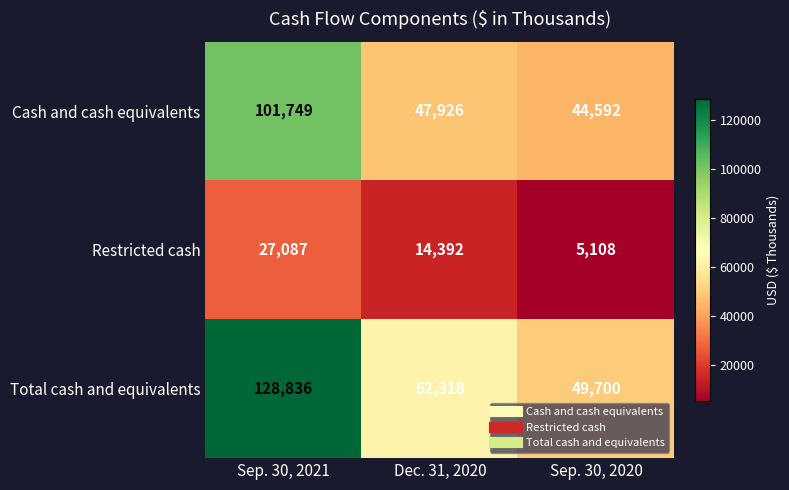

Is it true that Cash and cash equivalents equals 71580 at Sep. 30, 2020?

False